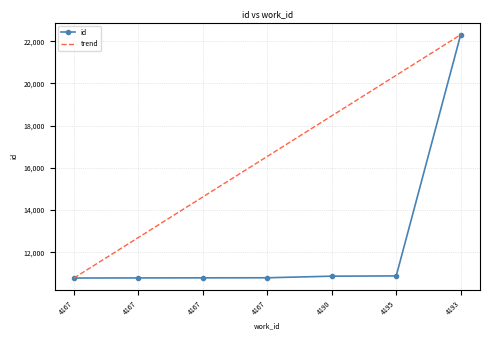

What are all the series names shown in the legend?

id, trend